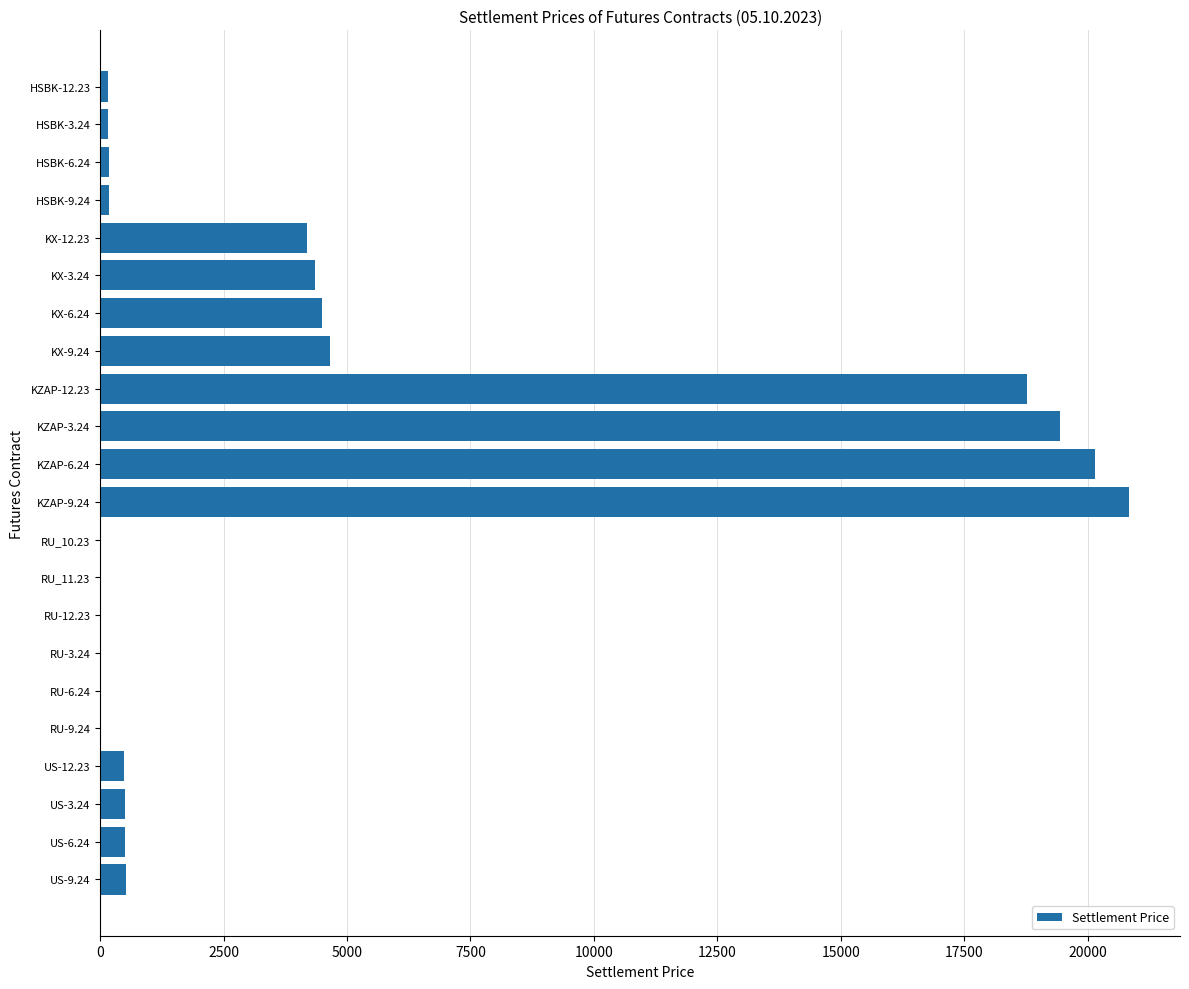

How many series are shown in this chart?

1